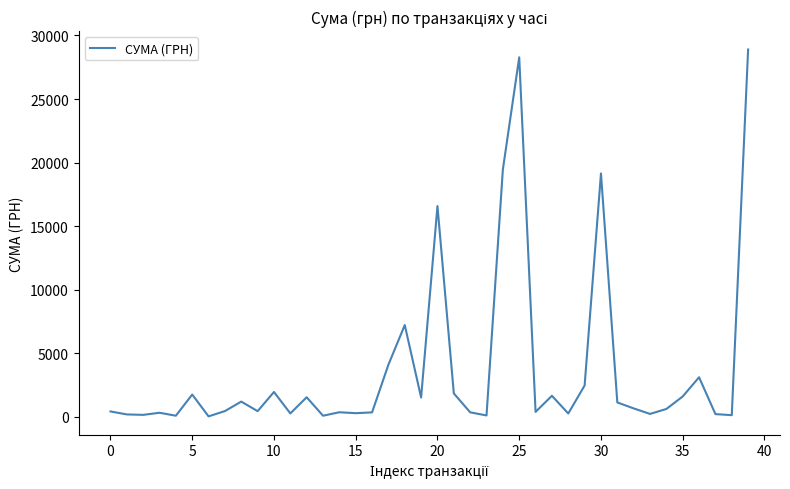

What is the difference between the maximum and minimum values?

28850.8